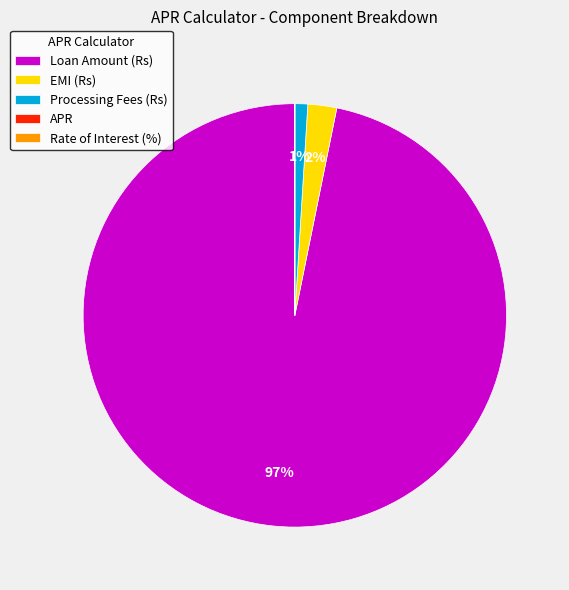

Which slice is the largest?

Loan Amount (Rs)